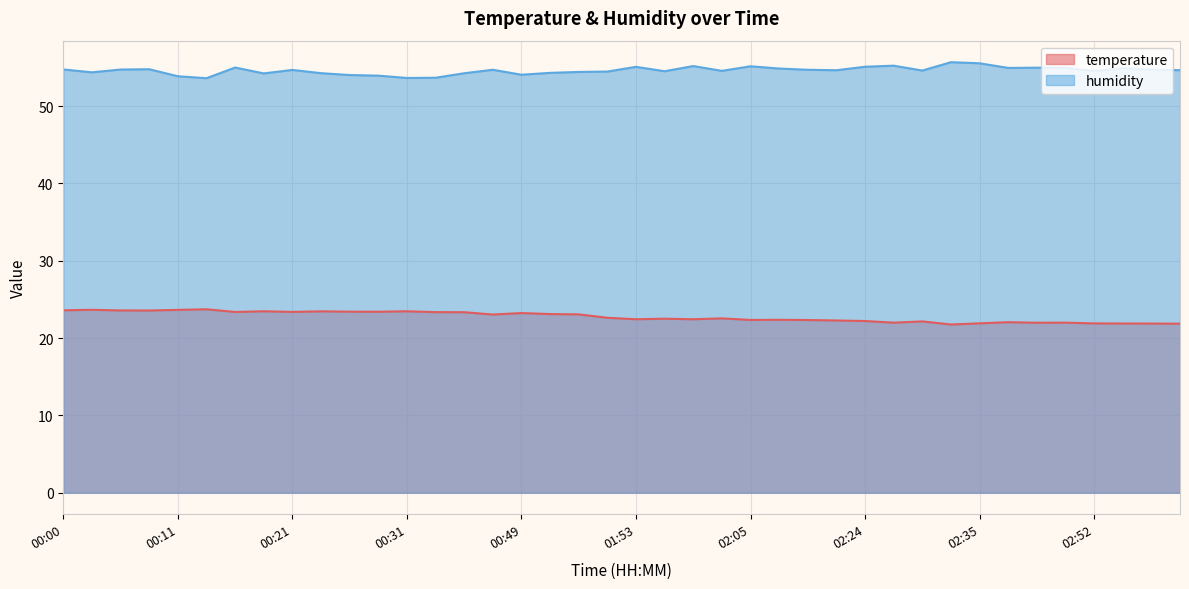

List the series in order of their overall mean, lowest first.

temperature, humidity